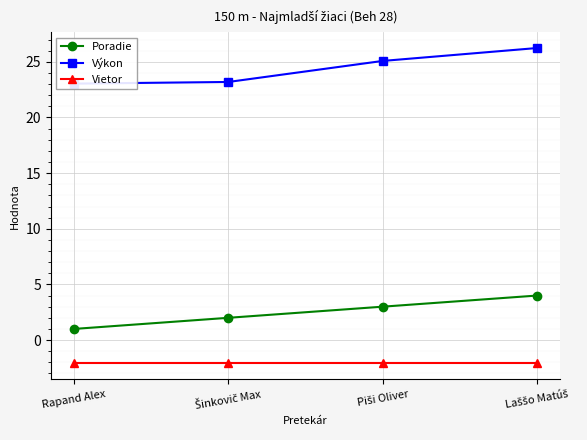

At which category is the sum across all series the highest?

Laššo Matúš